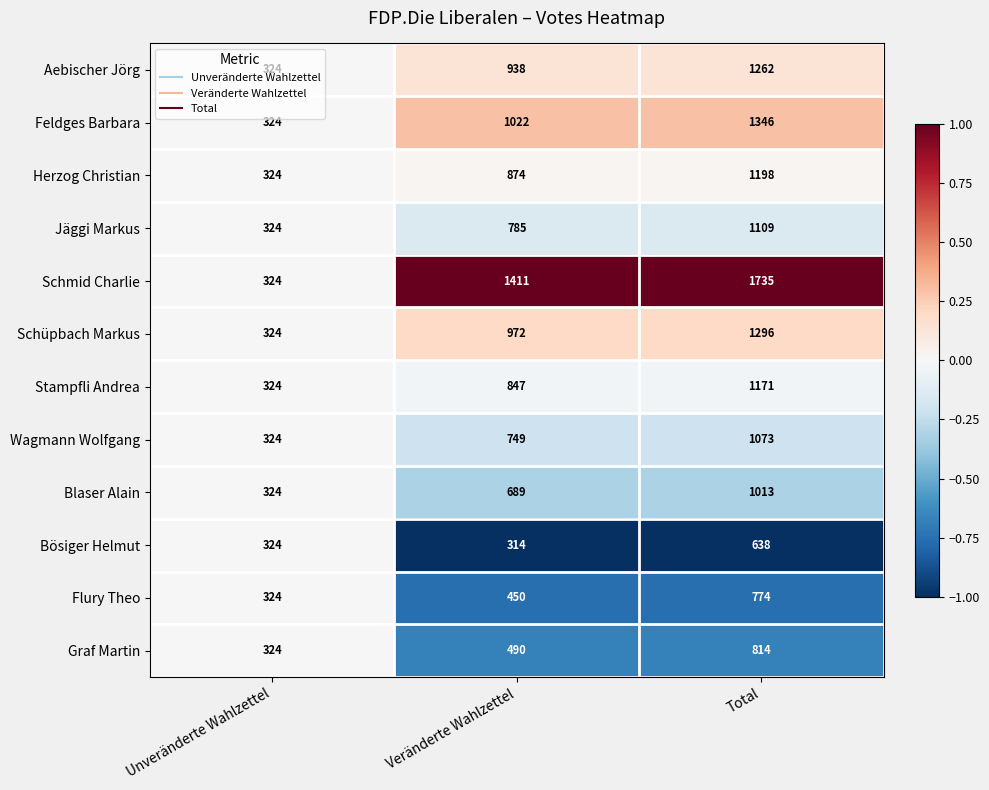

How many Schmid Charlie values are between 324 and 1735?

3